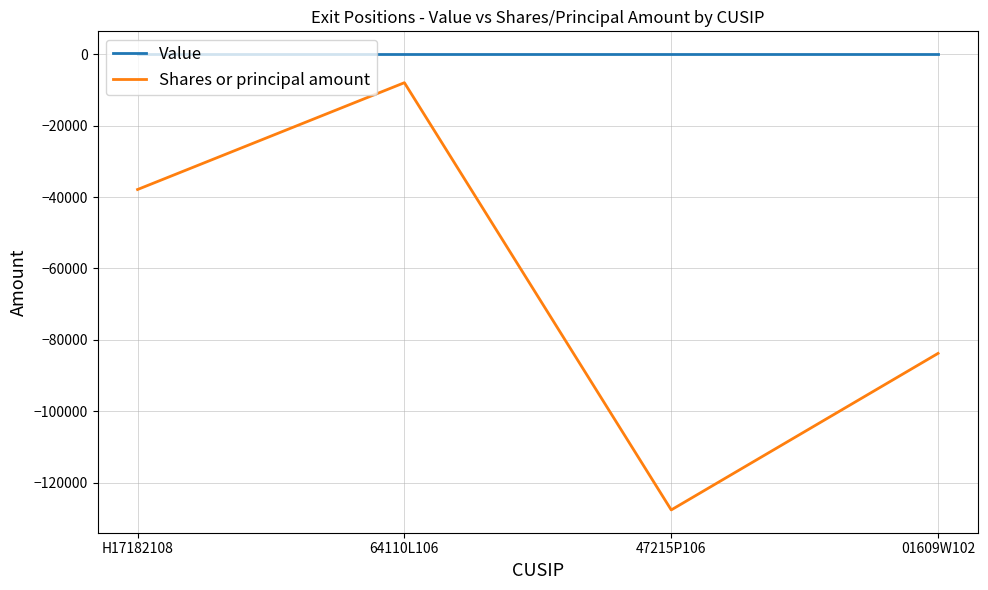

Does the chart display data point markers on the line(s)?

No